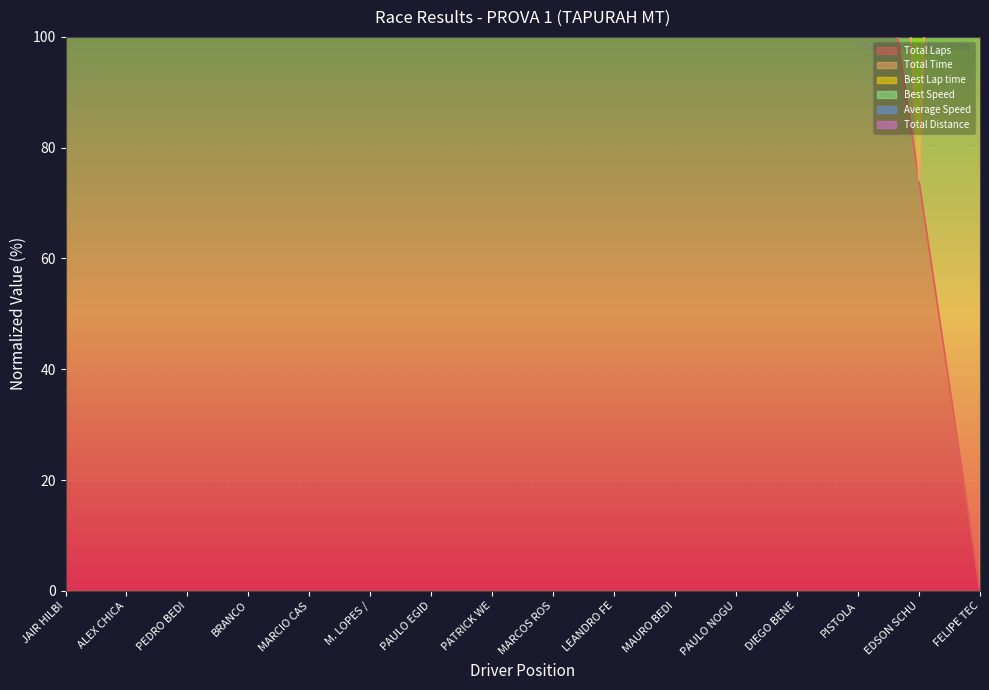

True or false: Total Time and Total Laps cross at least once.

False